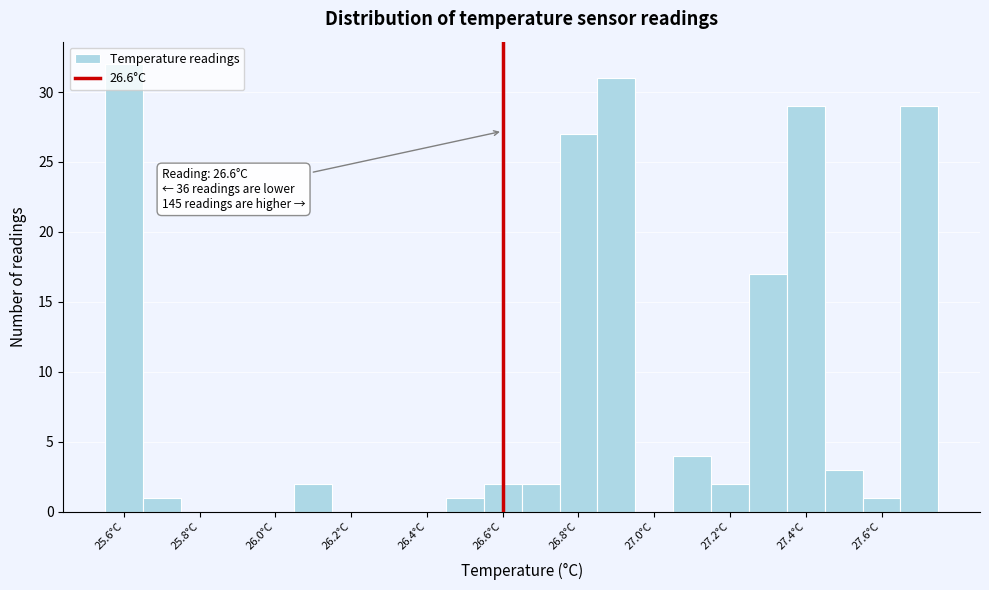

Which range on the x-axis has the tallest bar?

25.55 to 25.65